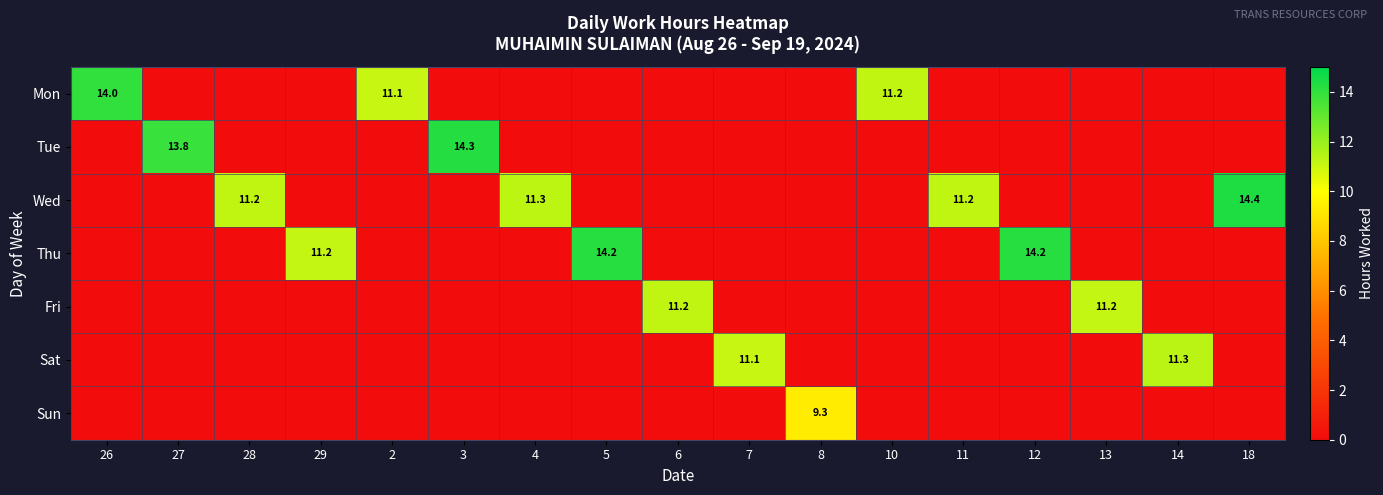

Which series has the largest total across all categories?

Wed